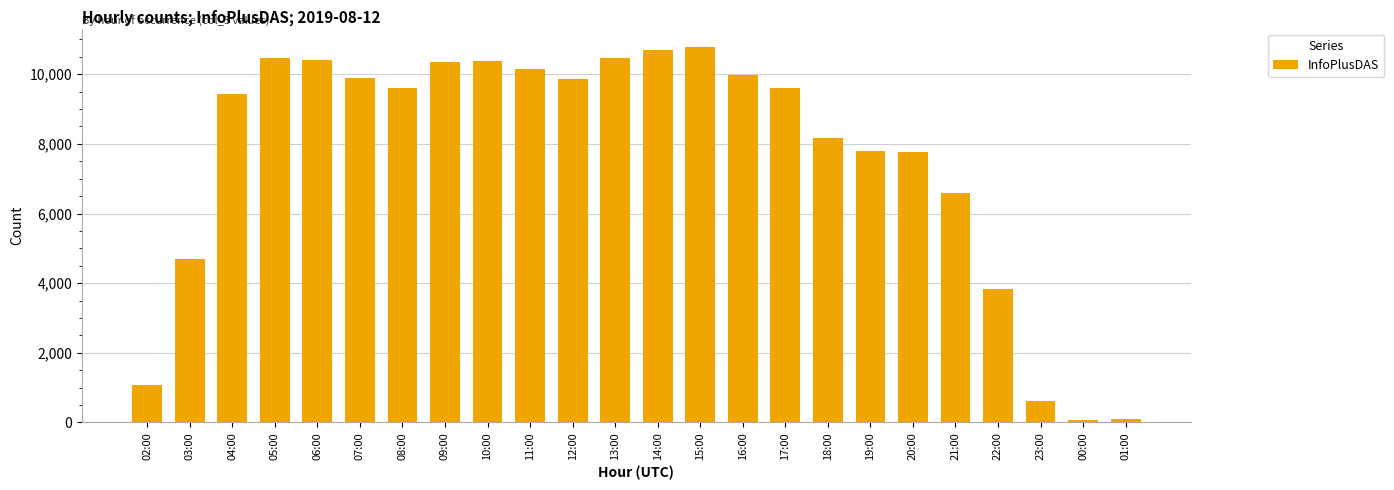

What is the maximum value shown in the chart?

10773